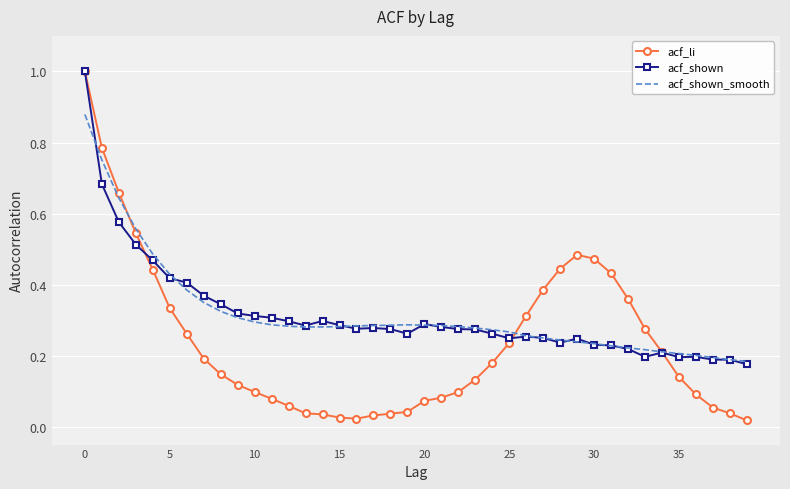

What is the sum of all acf_li values?

9.5